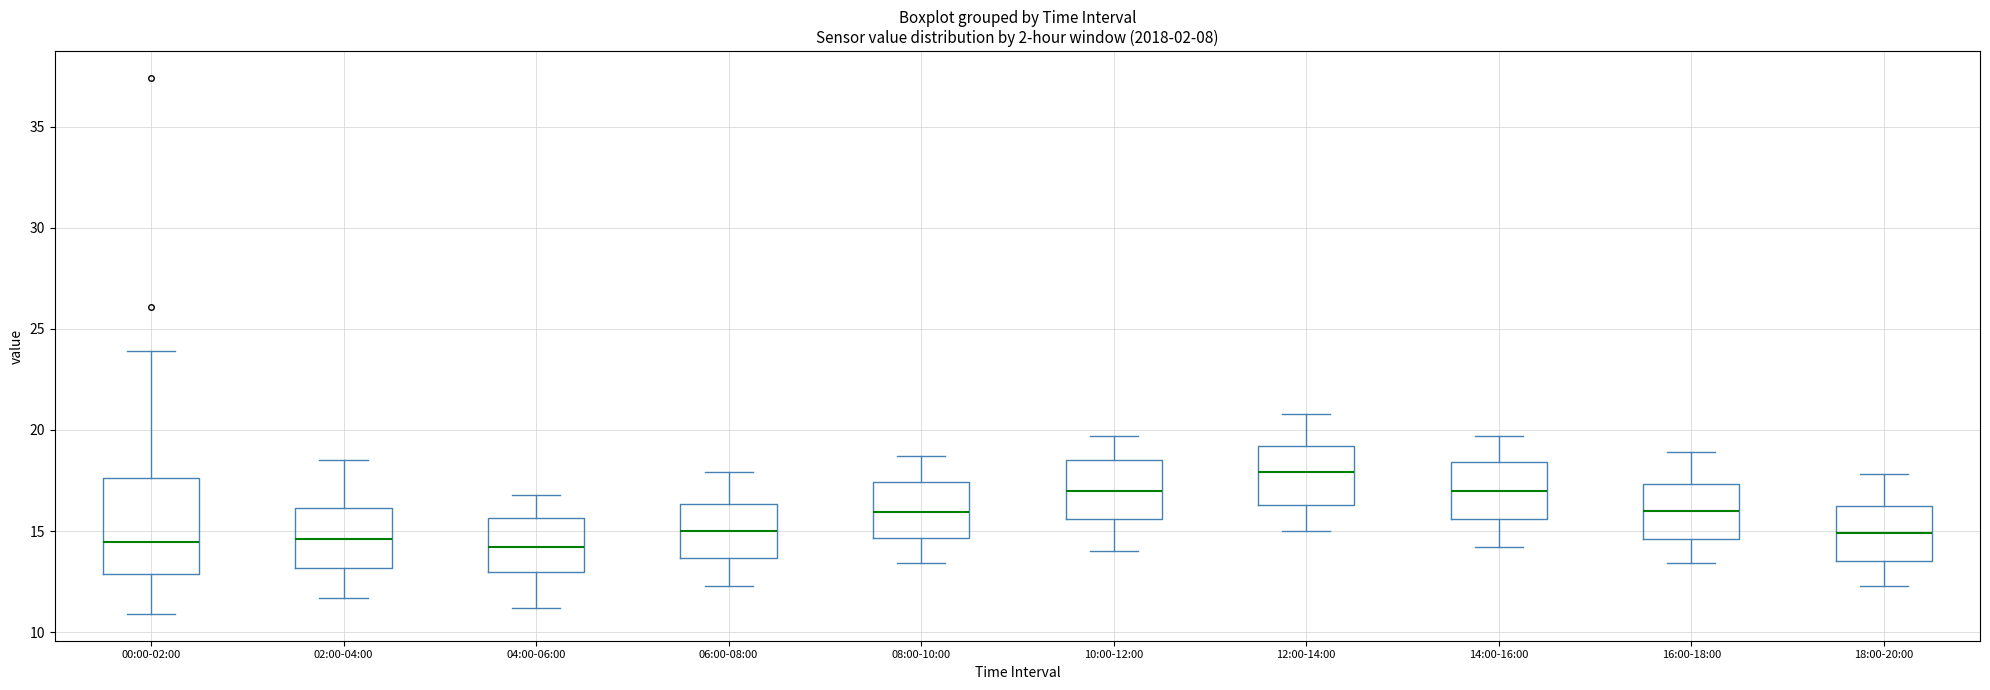

Reading left to right, read every box against the y-axis: the position of its median line, the range the box covers, and the ends of its whiskers. The values are not printed on the chart, so give them approximately, as read against the axis.

00:00-02:00: median 14.5, box 13.0 to 17.5, whiskers 11.0 to 24.0
02:00-04:00: median 14.5, box 13.0 to 16.0, whiskers 11.5 to 18.5
04:00-06:00: median 14.0, box 13.0 to 15.5, whiskers 11.0 to 17.0
06:00-08:00: median 15.0, box 13.5 to 16.5, whiskers 12.5 to 18.0
08:00-10:00: median 16.0, box 14.5 to 17.5, whiskers 13.5 to 18.5
10:00-12:00: median 17.0, box 15.5 to 18.5, whiskers 14.0 to 19.5
12:00-14:00: median 18.0, box 16.5 to 19.0, whiskers 15.0 to 21.0
14:00-16:00: median 17.0, box 15.5 to 18.5, whiskers 14.0 to 19.5
16:00-18:00: median 16.0, box 14.5 to 17.5, whiskers 13.5 to 19.0
18:00-20:00: median 15.0, box 13.5 to 16.0, whiskers 12.5 to 18.0